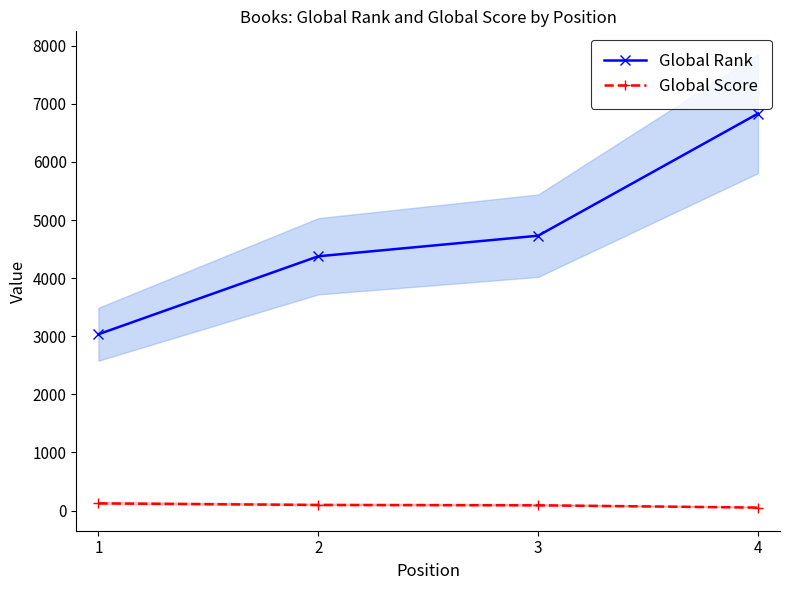

Does the chart have visible grid lines?

No